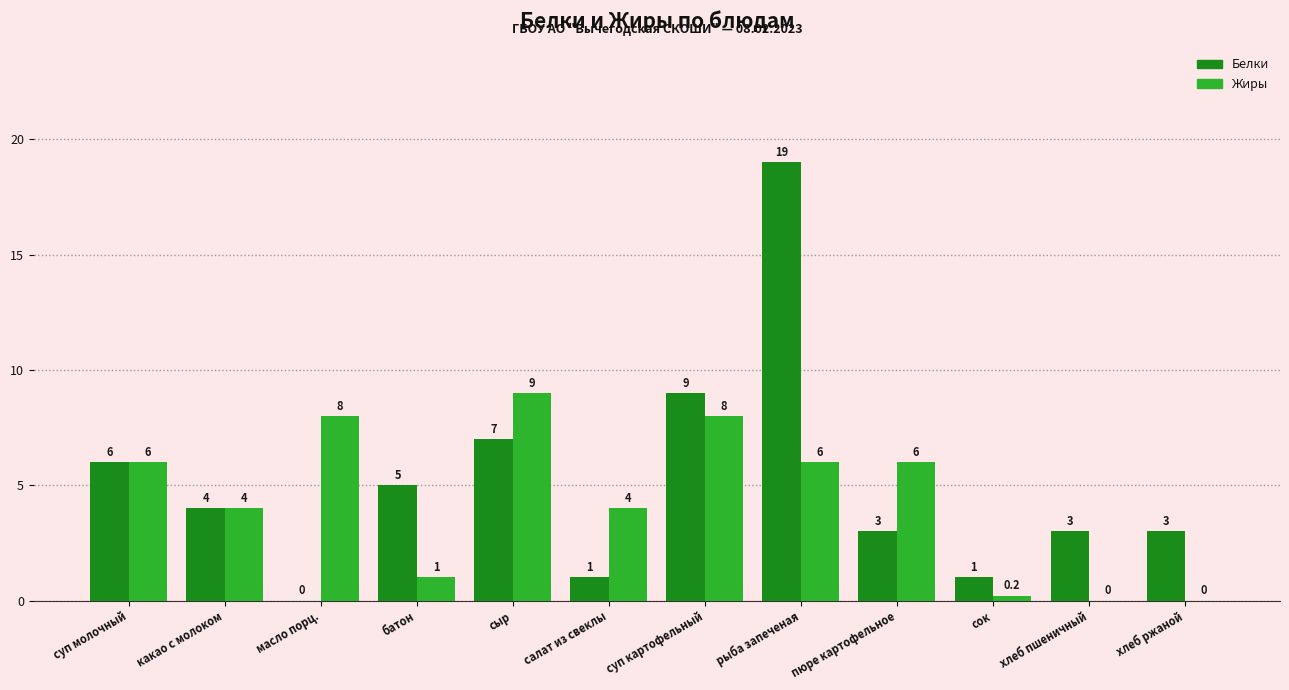

How many groups of bars are there?

12